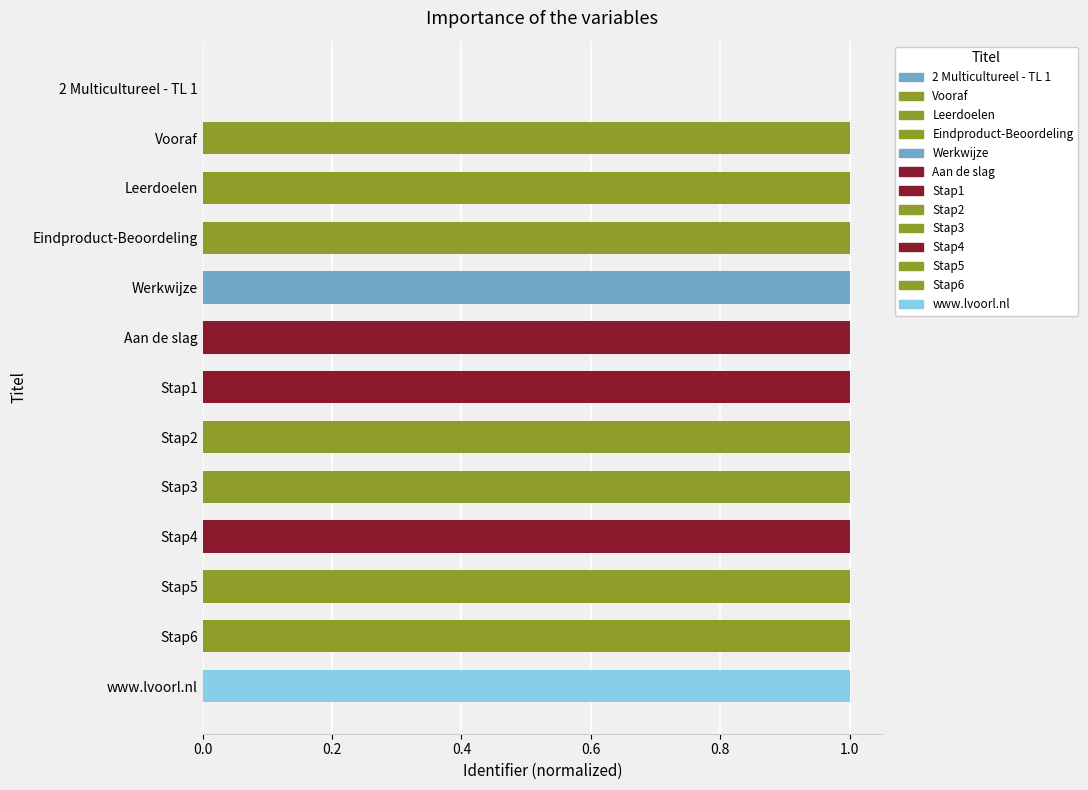

What is the sum of the values at Stap1 and 2 Multicultureel - TL 1?

1.0